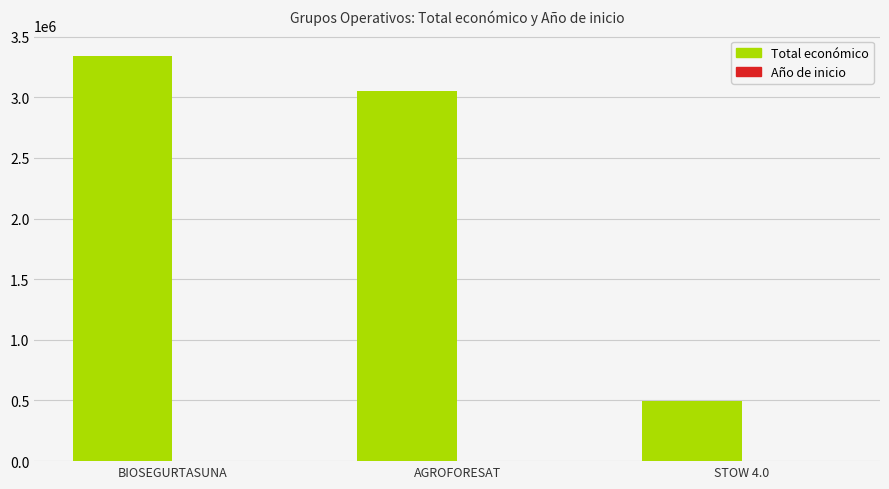

How many series are shown in this chart?

2